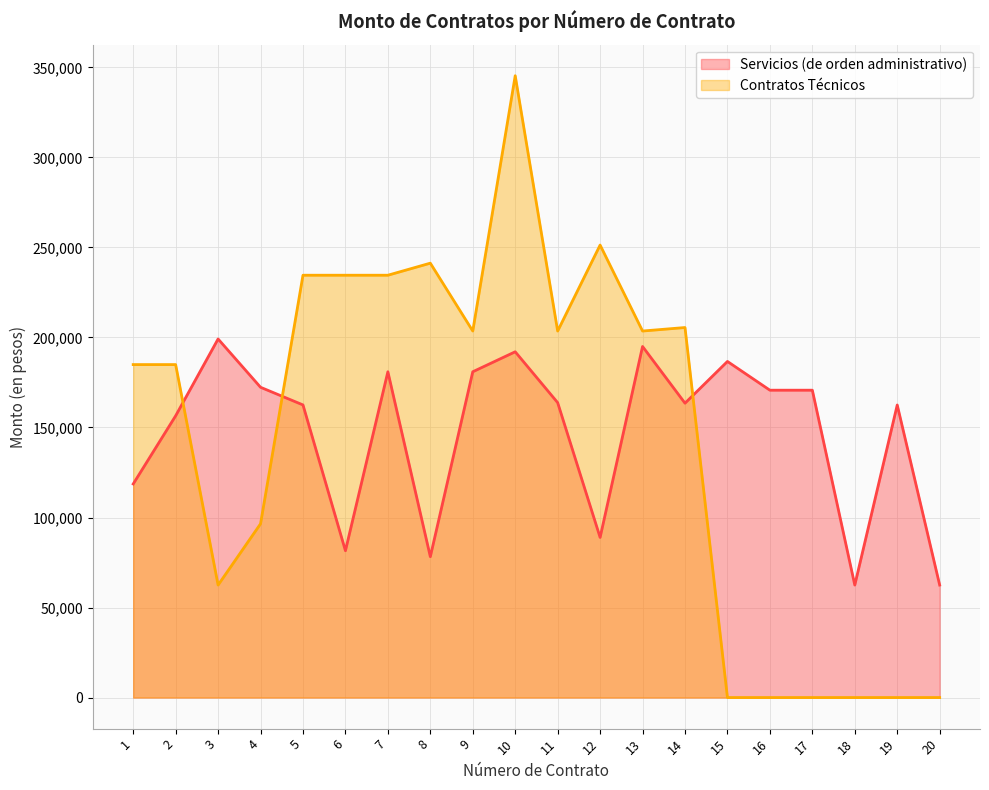

What is the total value across all series at 13?

398580.3